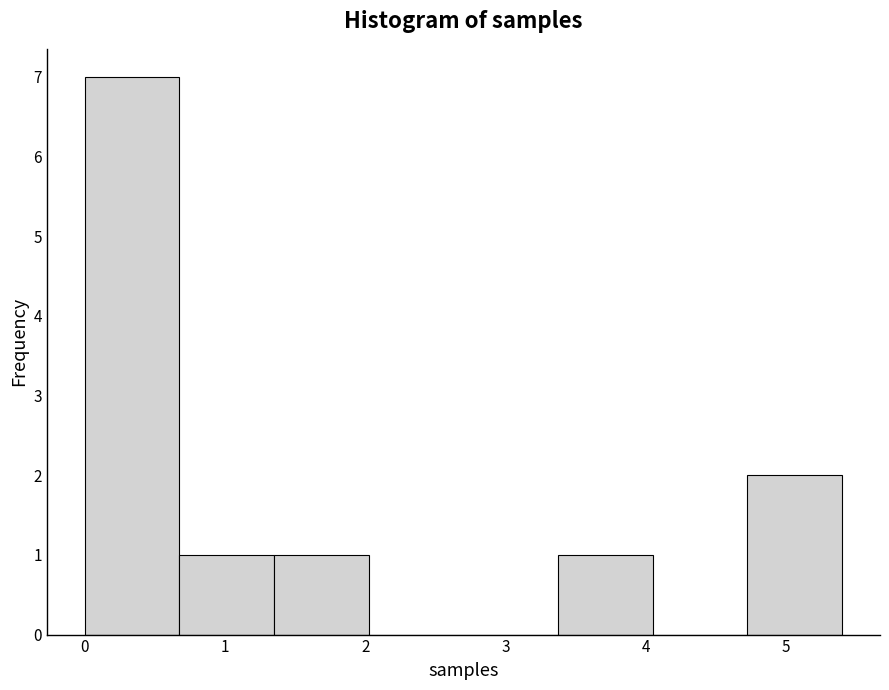

Reading left to right, transcribe this chart: for each bar, give the range it covers on the x-axis and its height. Neither the bar edges nor the heights are printed on the chart, so give them approximately, as read against the axes.

0.0 to 0.7: 7
0.7 to 1.4: 1
1.4 to 2.0: 1
2.0 to 2.7: 0
2.7 to 3.4: 0
3.4 to 4.1: 1
4.1 to 4.7: 0
4.7 to 5.4: 2